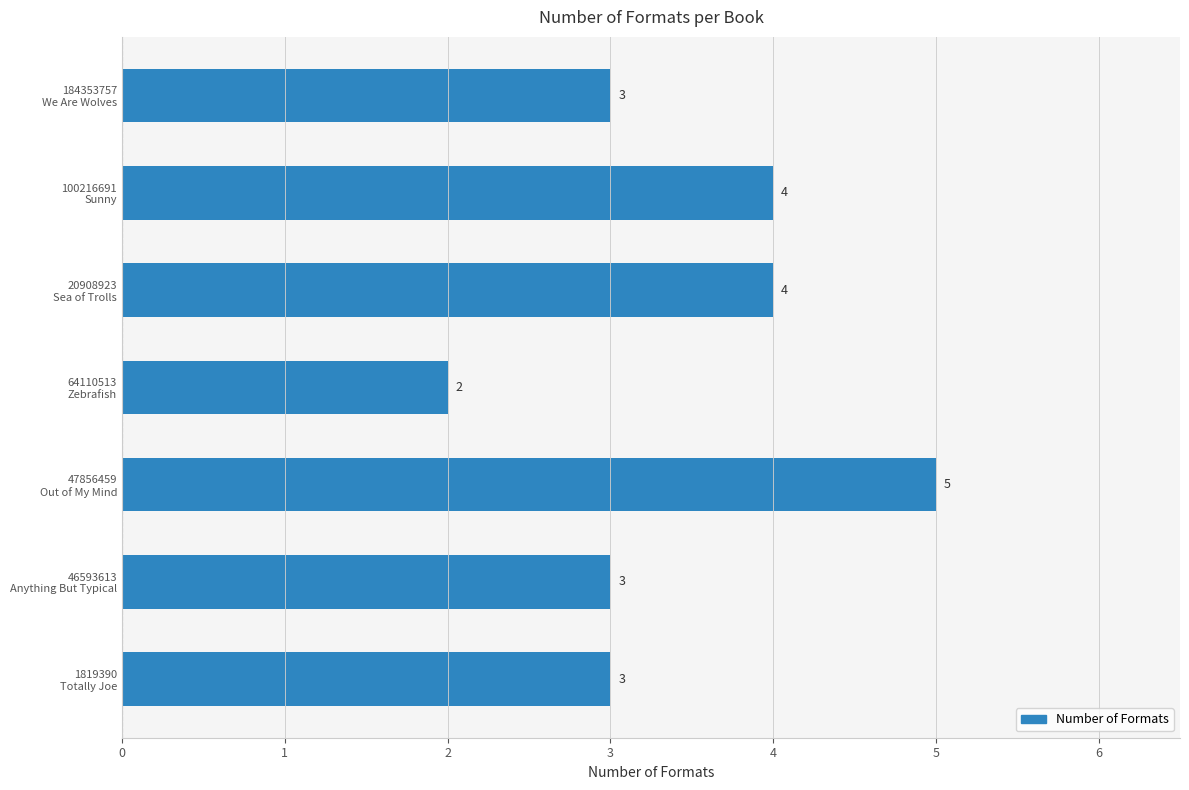

What is the average value?

3